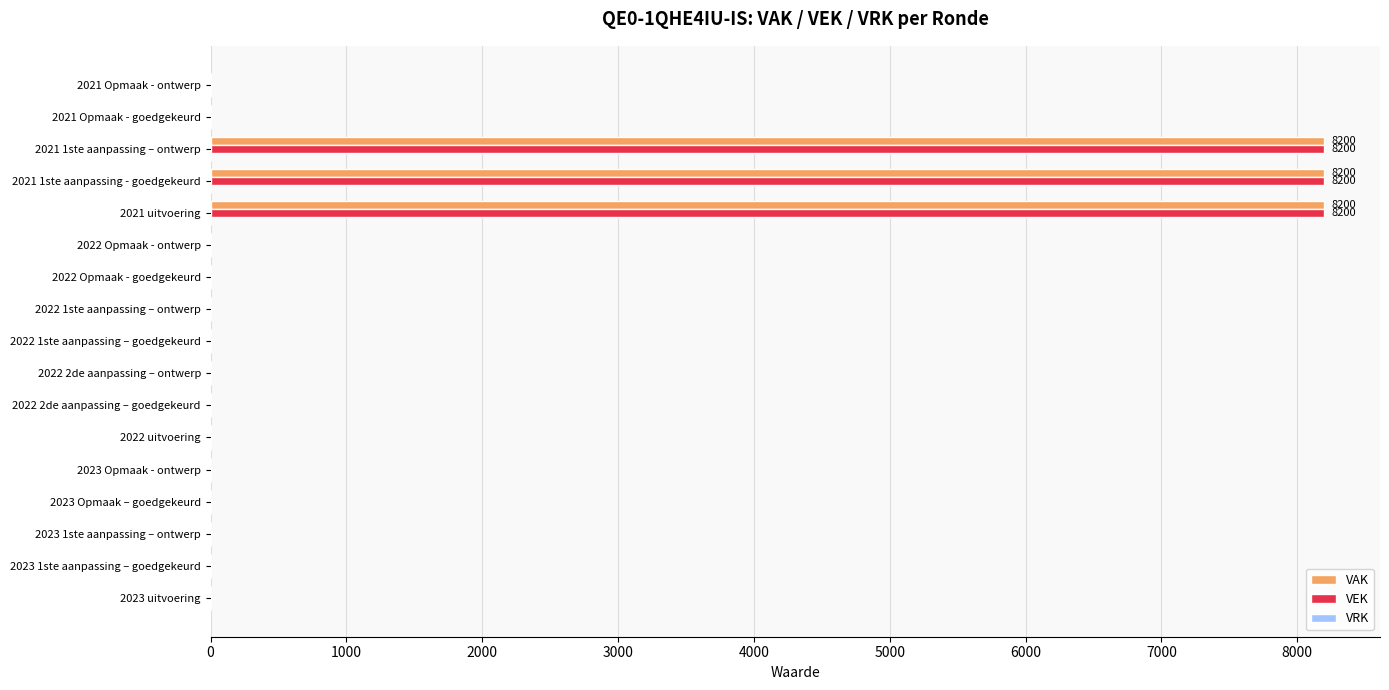

What is the sum of all VEK values?

24600